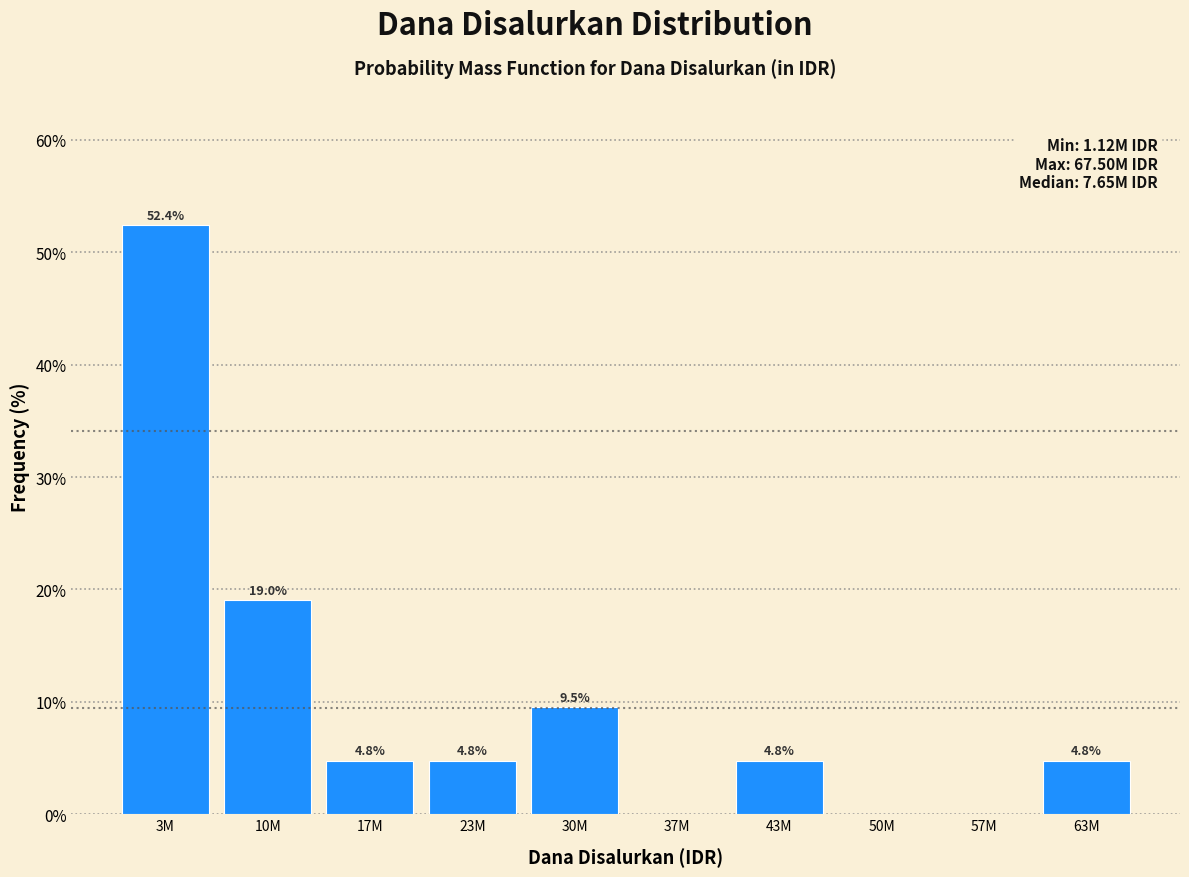

Reading right to left, extract all data points from this chart.

63M=4.8	57M=0.0	50M=0.0	43M=4.8	37M=0.0	30M=9.5	23M=4.8	17M=4.8	10M=19.0	3M=52.4